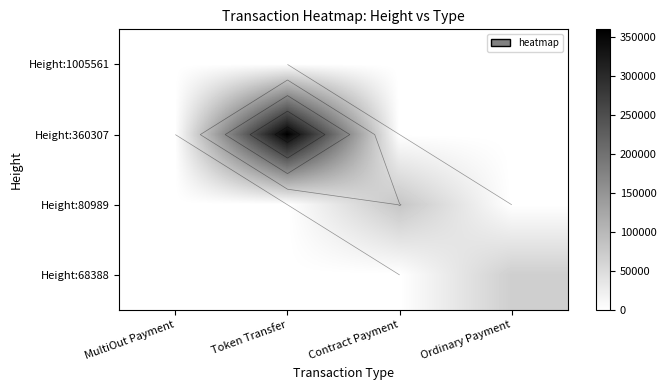

The value of Height:1005561 at MultiOut Payment is 0.0. True or false?

True